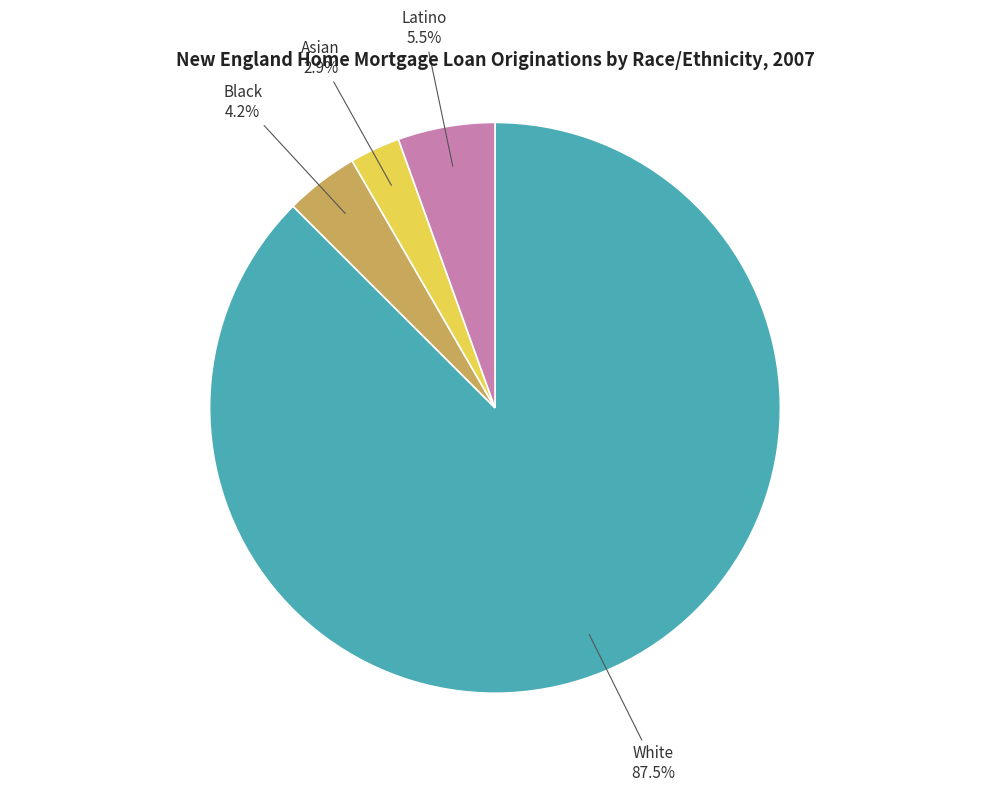

How many segments does this pie chart have?

4